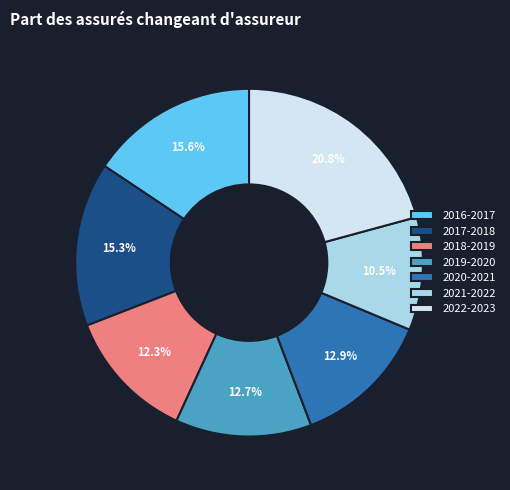

What is the total percentage of 2020-2021 and 2019-2020?

25.6%